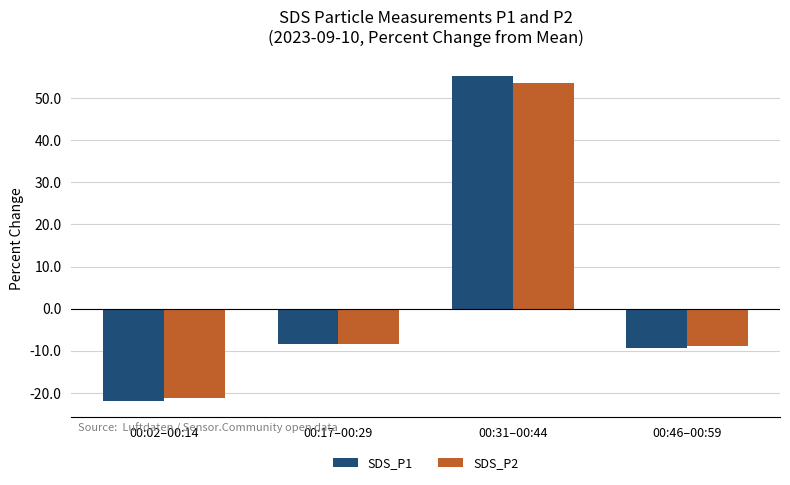

What position from the right is 00:31–00:44?

2